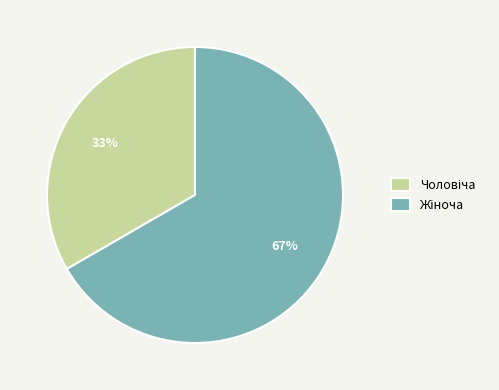

Is there a majority slice in this chart?

Yes